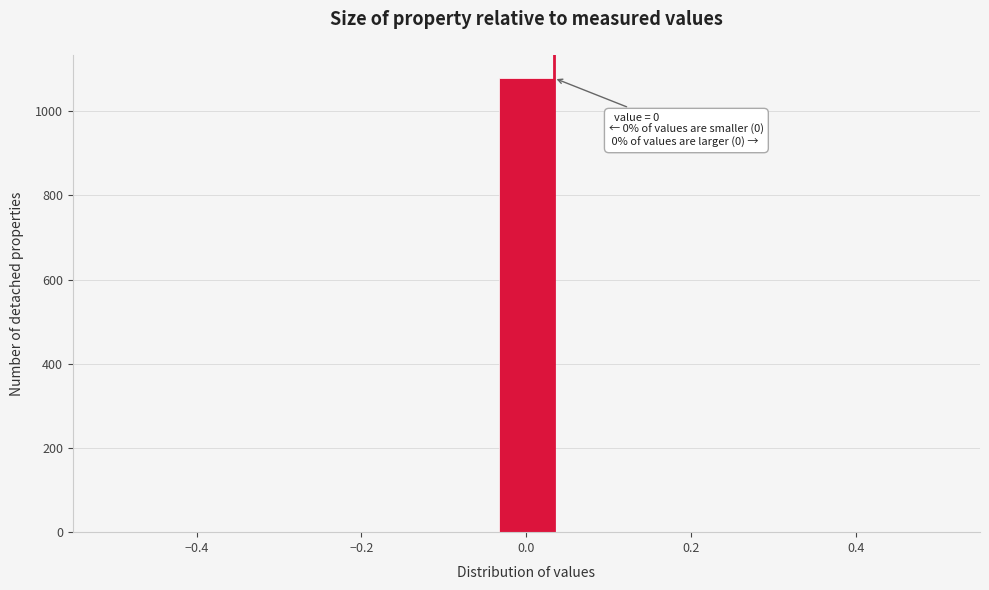

Around what value on the x-axis is the tallest bar? Give the approximate position of its centre, as read against the axis.

0.00